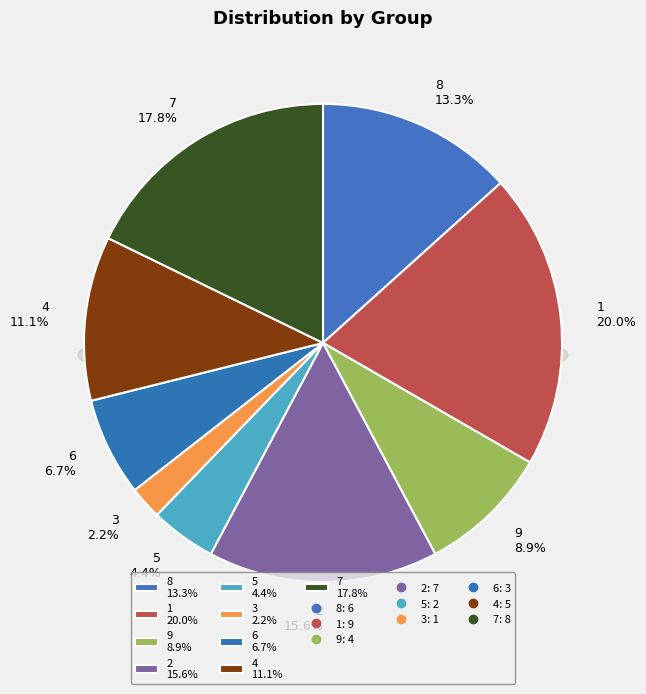

What portion of the pie excludes 5?

95.6%